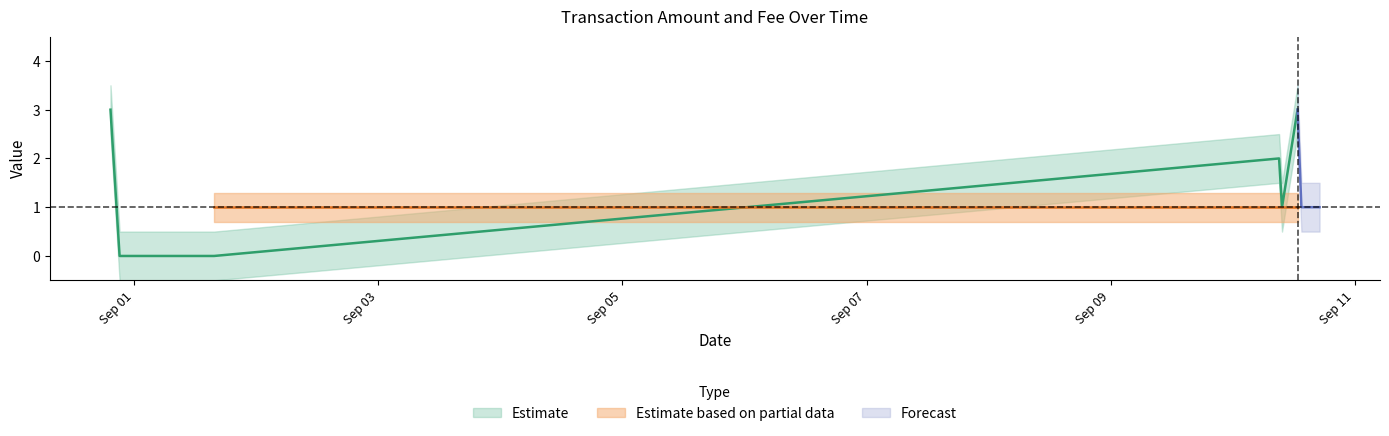

What is the total value across all series at 2017-08-31 21:07:19?

3.0